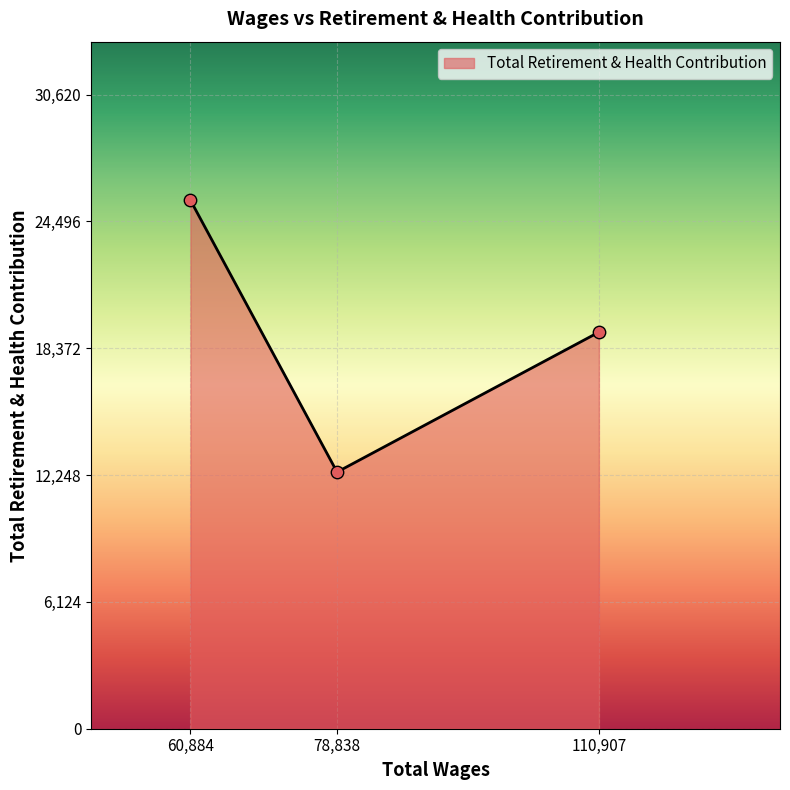

Approximately how many times larger is the value at 78,838 compared to 110,907?

0.6